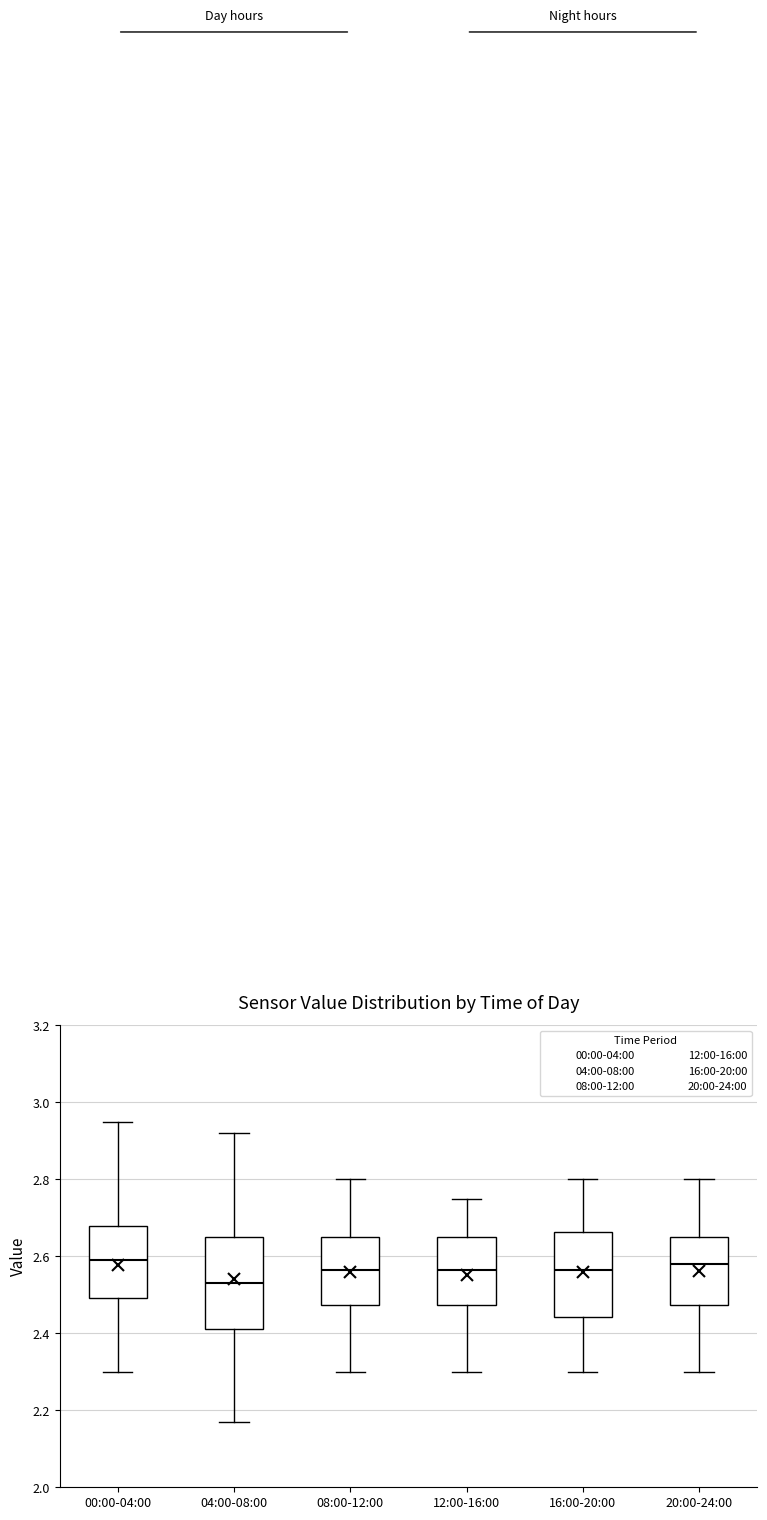

Reading left to right, read every box against the y-axis: the position of its median line, the range the box covers, and the ends of its whiskers. The values are not printed on the chart, so give them approximately, as read against the axis.

00:00-04:00: median 2.60, box 2.50 to 2.68, whiskers 2.30 to 2.96
04:00-08:00: median 2.54, box 2.42 to 2.66, whiskers 2.18 to 2.92
08:00-12:00: median 2.56, box 2.48 to 2.66, whiskers 2.30 to 2.80
12:00-16:00: median 2.56, box 2.48 to 2.66, whiskers 2.30 to 2.76
16:00-20:00: median 2.56, box 2.44 to 2.66, whiskers 2.30 to 2.80
20:00-24:00: median 2.58, box 2.48 to 2.66, whiskers 2.30 to 2.80